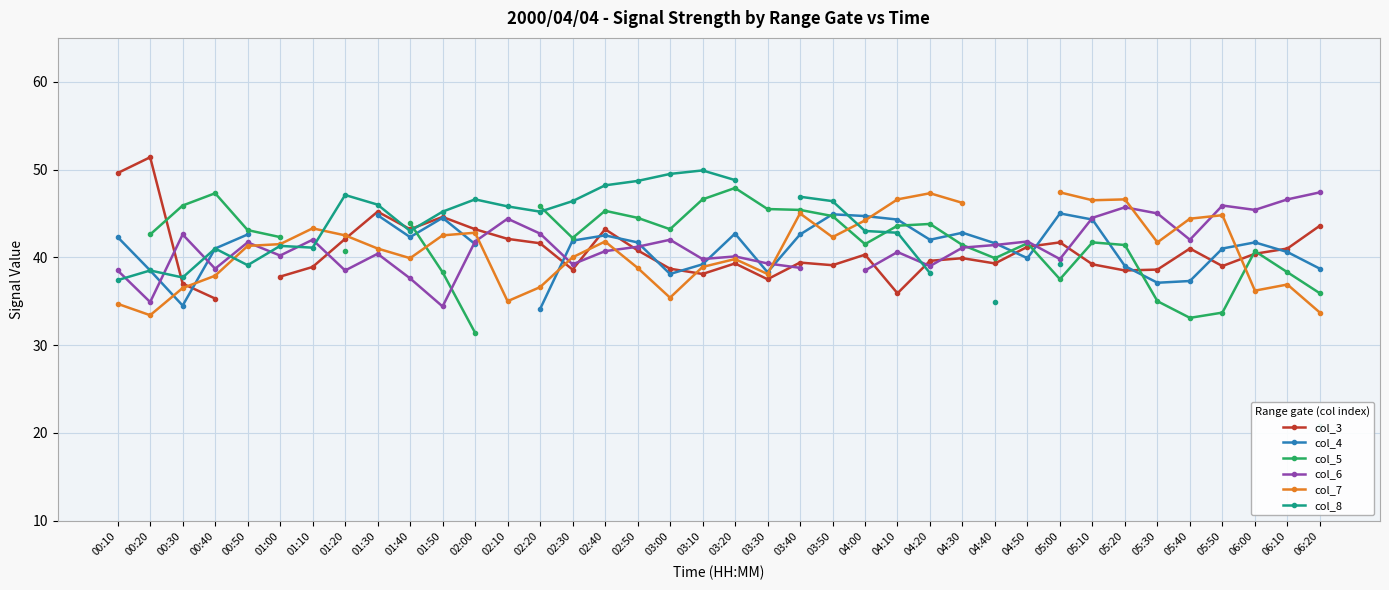

True or false: col_4 and col_3 intersect in this chart.

True